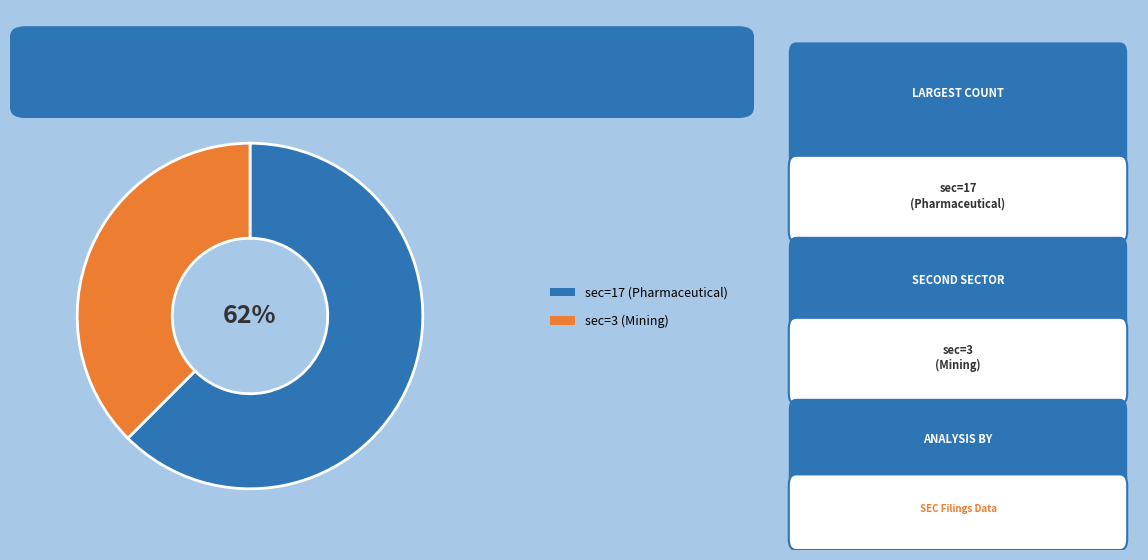

Does any single category account for the majority?

Yes